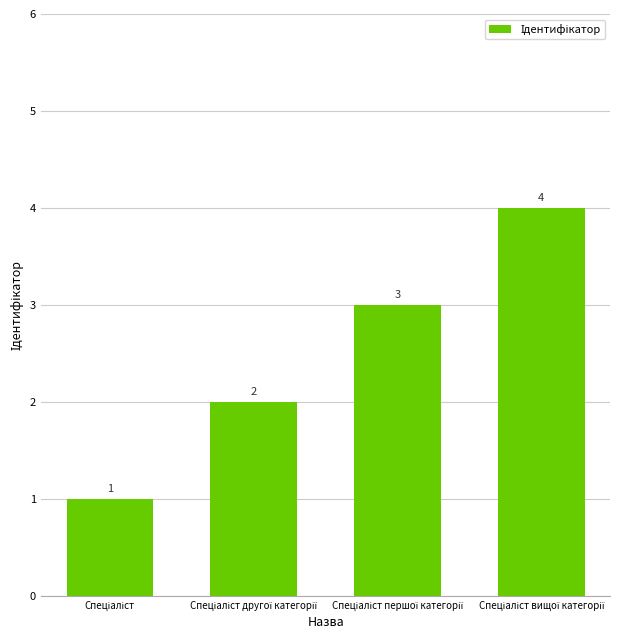

Count the values in the range 2 to 4.

3